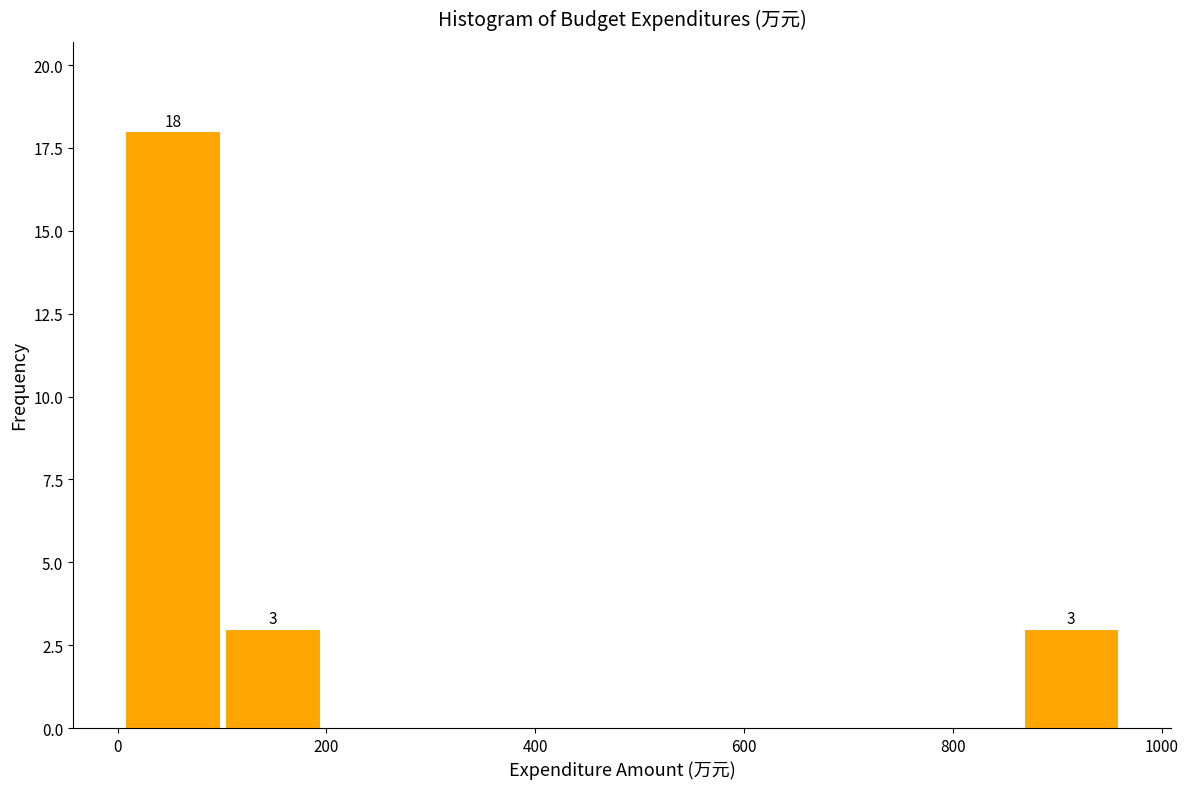

Which range on the x-axis has the tallest bar?

0 to 100